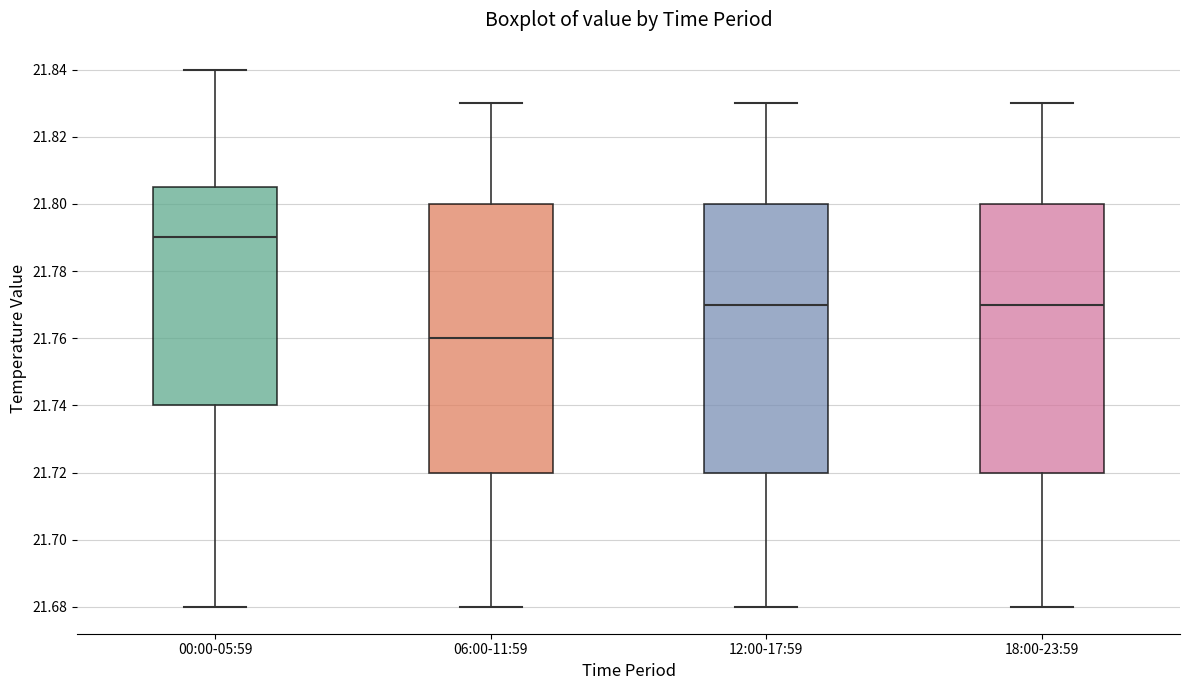

Which box has the highest median line?

00:00-05:59